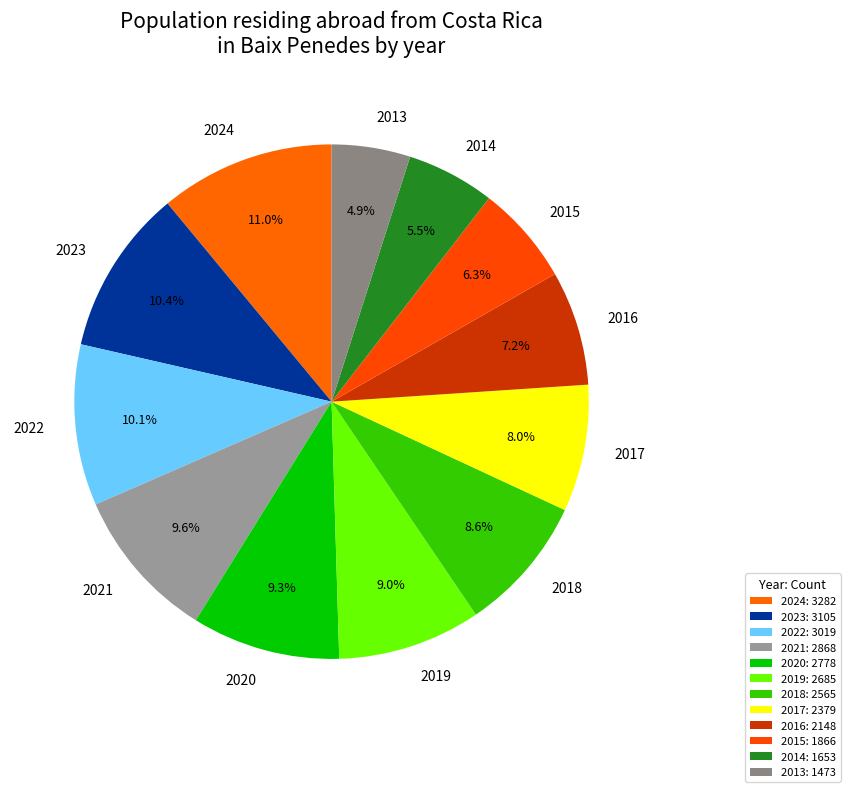

Is it true that 2013 is 5% of the pie?

True